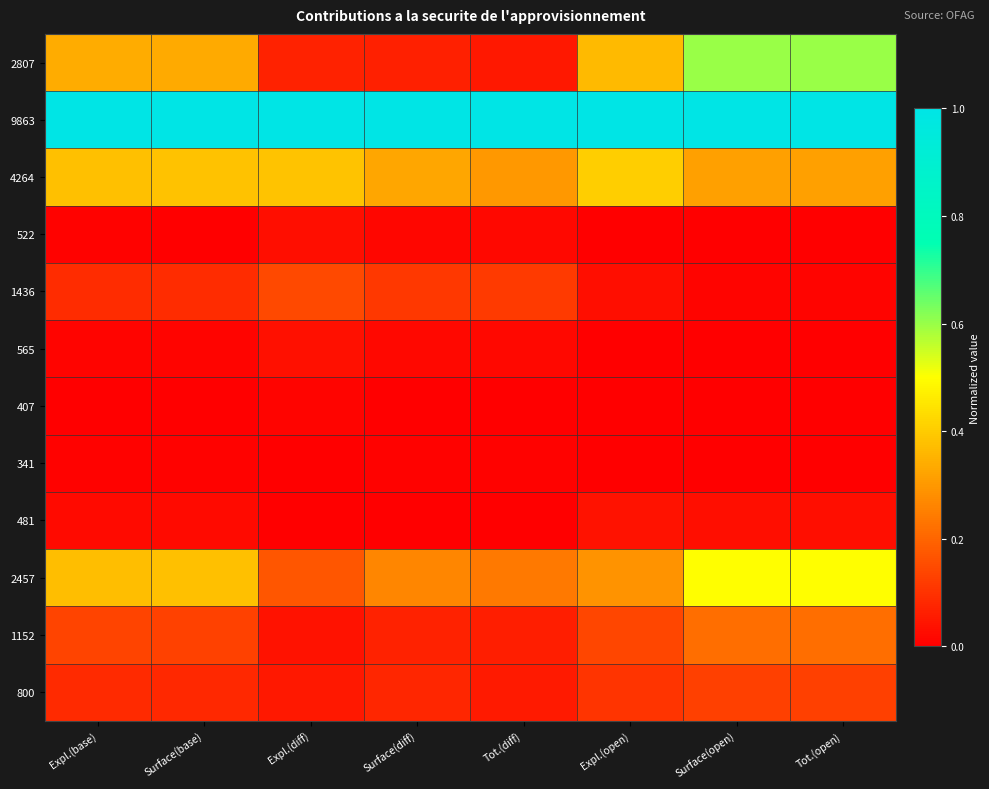

What is the total value across all series at Surface(base)?

2.4